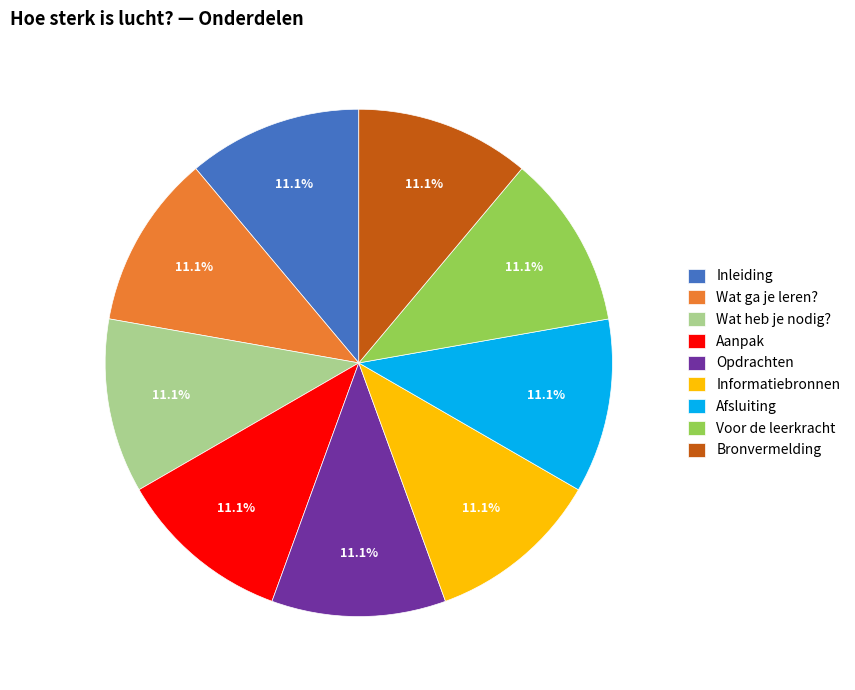

Does Aanpak account for over 50% of the chart?

No